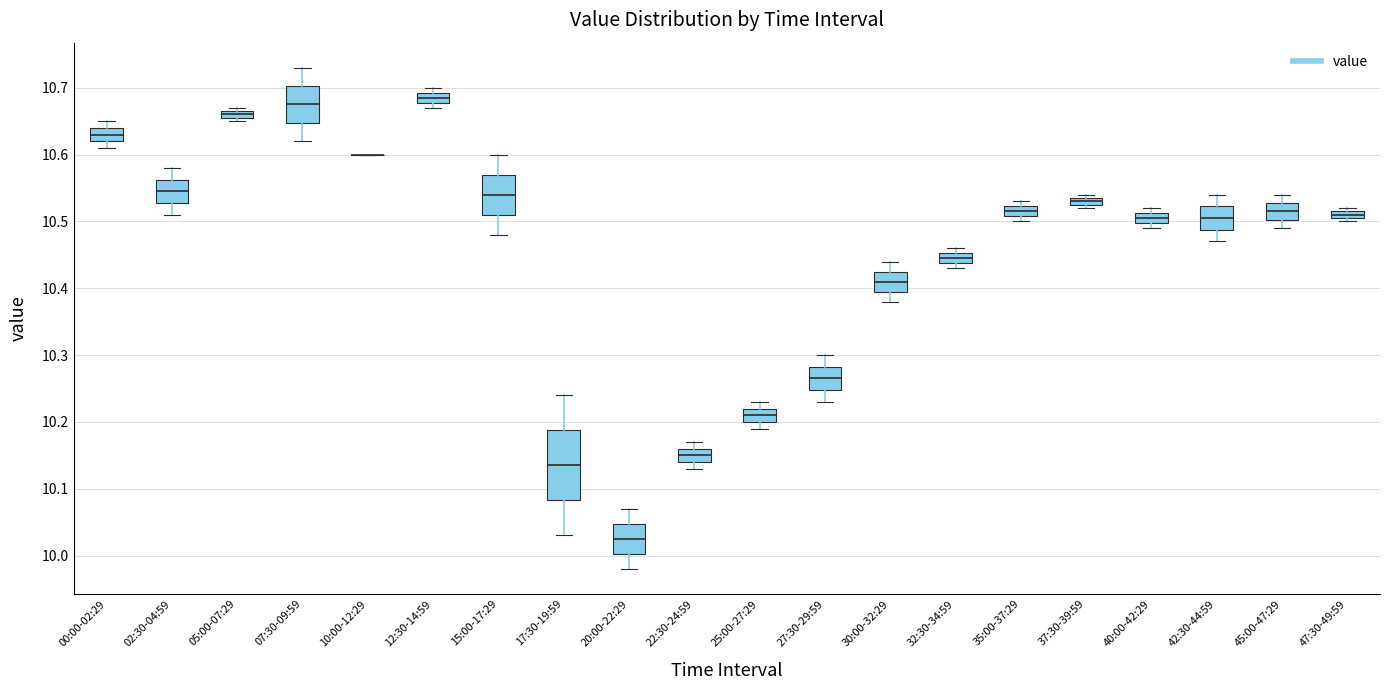

Which box is the tallest, from its lower edge to its upper edge?

17:30-19:59